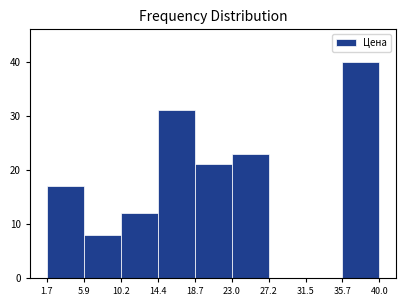

Reading left to right, list every bar in this chart as the range it spans on the x-axis followed by its height. The values are not printed on the chart, so give them approximately, as read against the axis.

1.7 to 5.9: 17
5.9 to 10.2: 8
10.2 to 14.4: 12
14.4 to 18.7: 31
18.7 to 23.0: 21
23.0 to 27.2: 23
27.2 to 31.5: 0
31.5 to 35.7: 0
35.7 to 40.0: 40